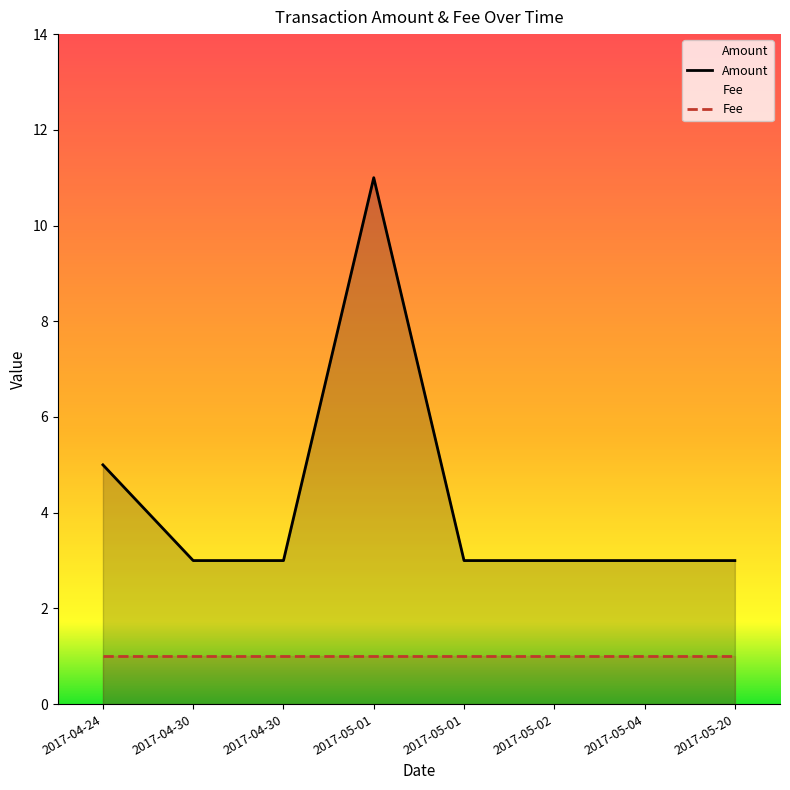

The chart shows a value of 7 at 2017-05-01. True or false?

False